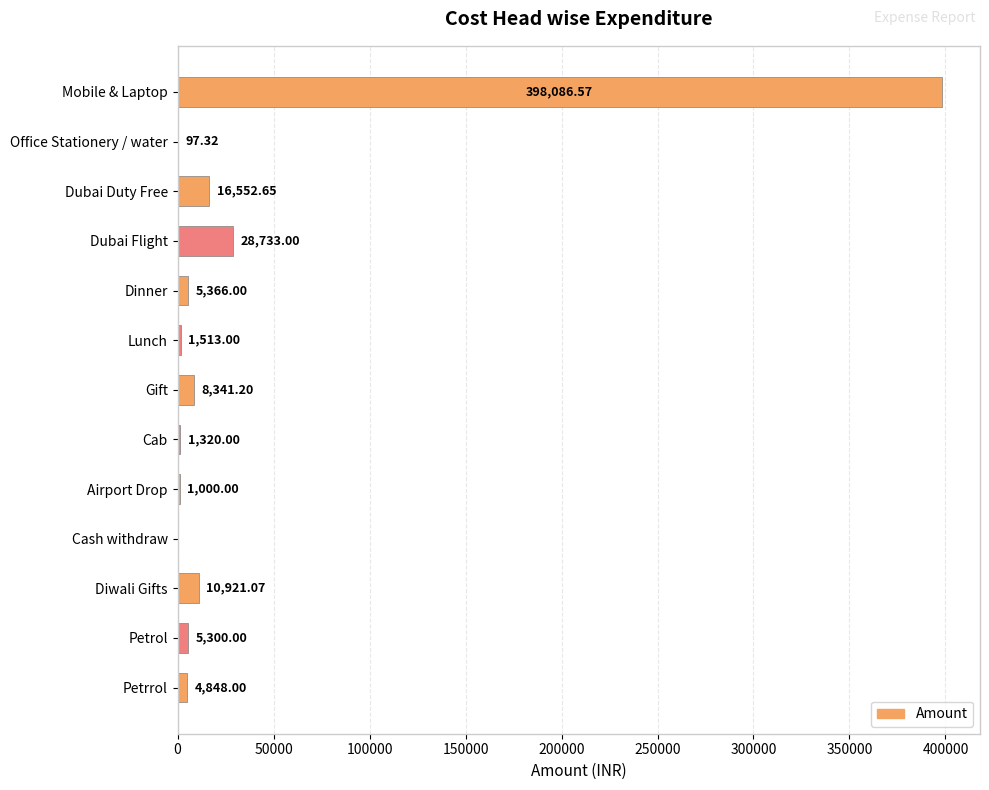

What is the sum of all values?

482078.8